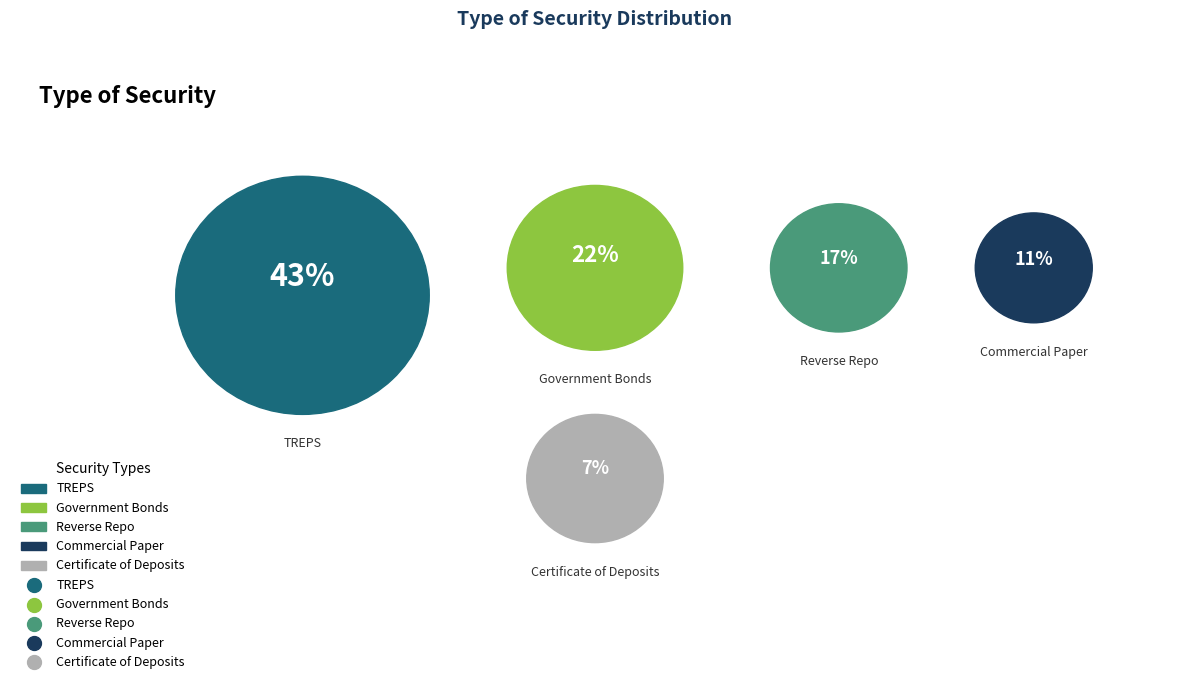

Which category has the smallest portion of the pie?

Certificate of Deposits